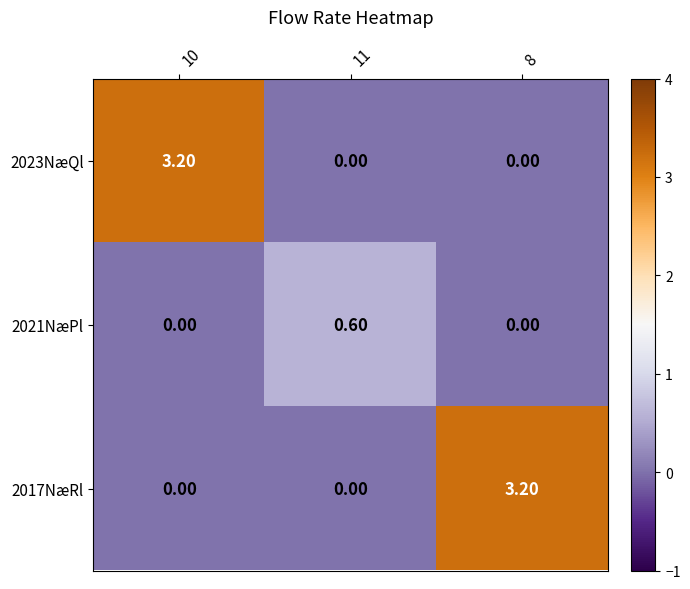

What is the average value of the 2023NæQl series?

1.1